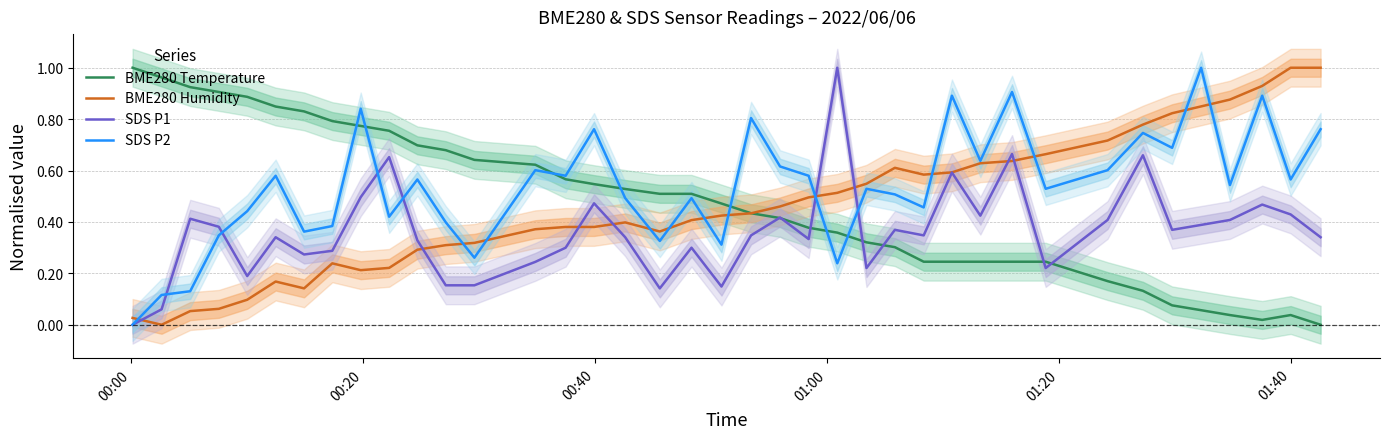

What are all the series names shown in the legend?

BME280 Temperature, BME280 Humidity, SDS P1, SDS P2